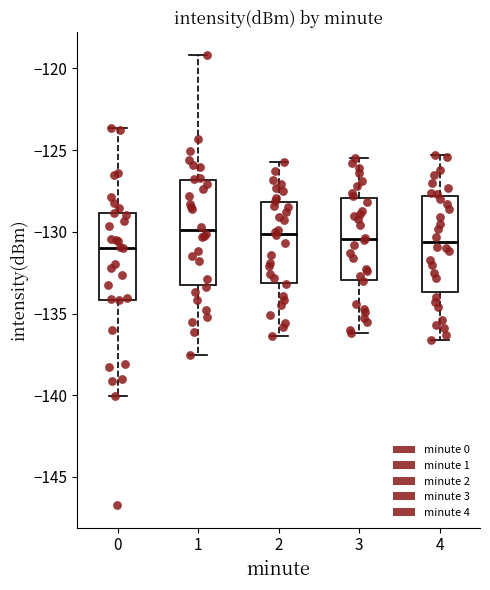

Reading left to right, read every box against the y-axis: the position of its median line, the range the box covers, and the ends of its whiskers. The values are not printed on the chart, so give them approximately, as read against the axis.

0: median -131.0, box -134.0 to -129.0, whiskers -140.0 to -123.5
1: median -130.0, box -133.5 to -127.0, whiskers -137.5 to -119.0
2: median -130.0, box -133.0 to -128.0, whiskers -136.5 to -125.5
3: median -130.5, box -133.0 to -128.0, whiskers -136.0 to -125.5
4: median -130.5, box -133.5 to -128.0, whiskers -136.5 to -125.5